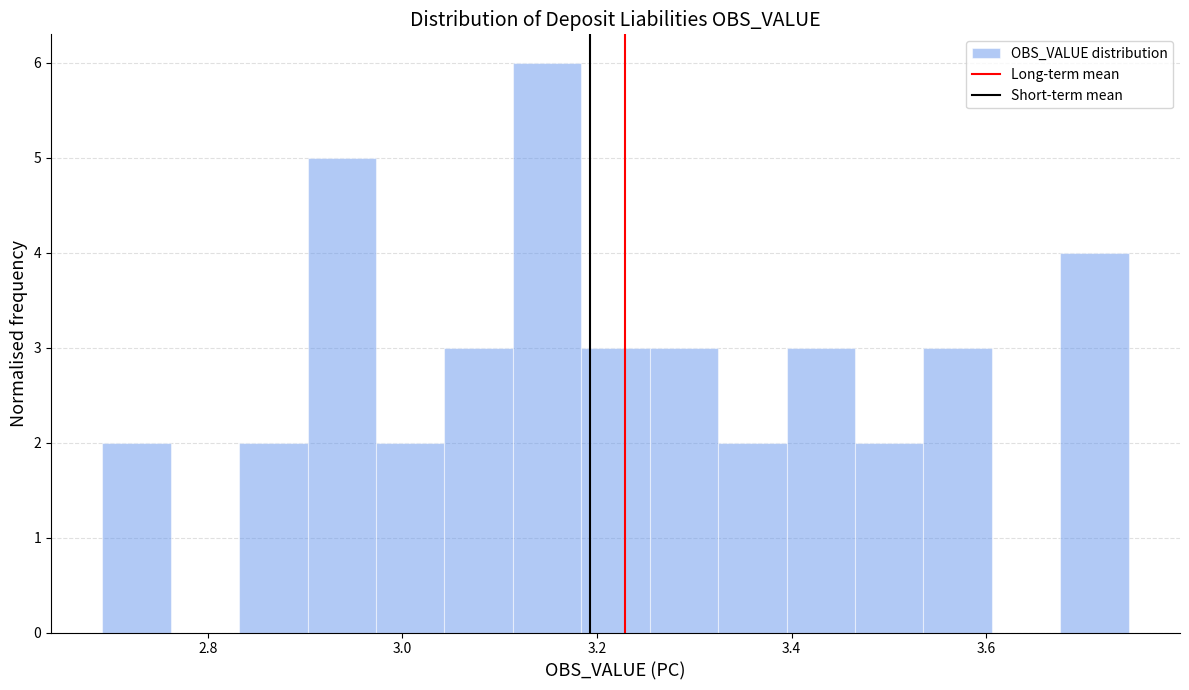

Around what value on the x-axis is the tallest bar? Give the approximate position of its centre, as read against the axis.

3.14